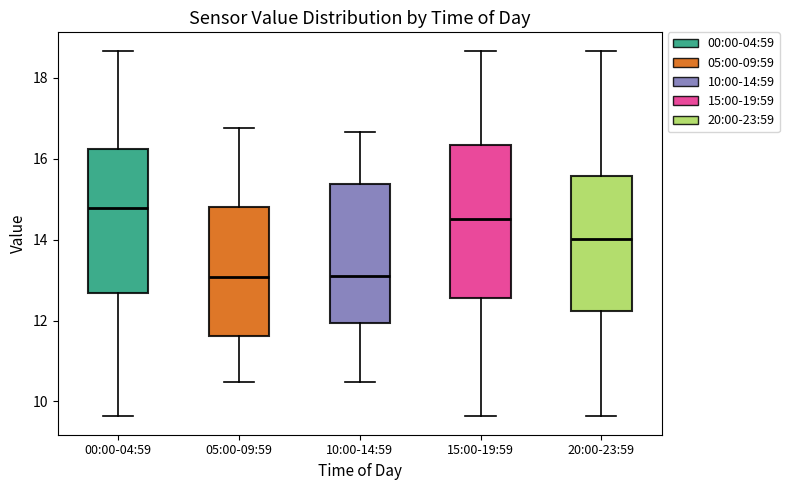

Comparing the boxes themselves (not the whiskers), which one is the tallest?

15:00-19:59